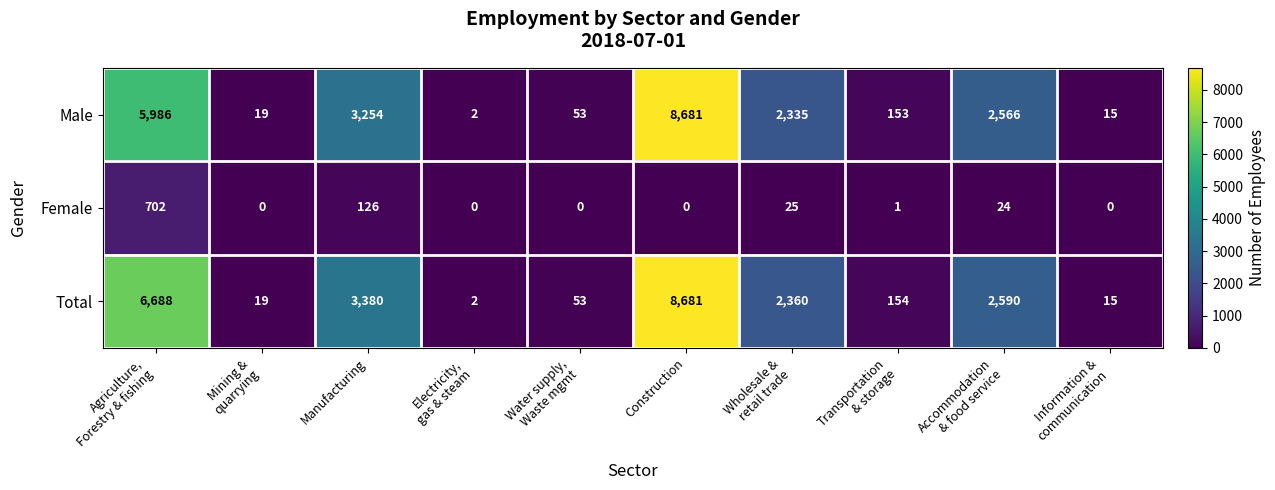

The value of Total at Manufacturing is 1475. True or false?

False